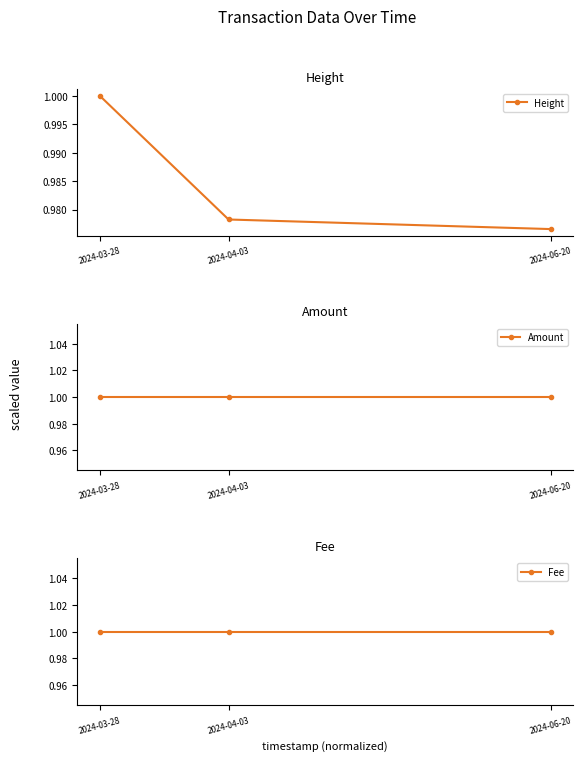

Rank the series by their maximum value, from lowest to highest.

Height, Amount, Fee